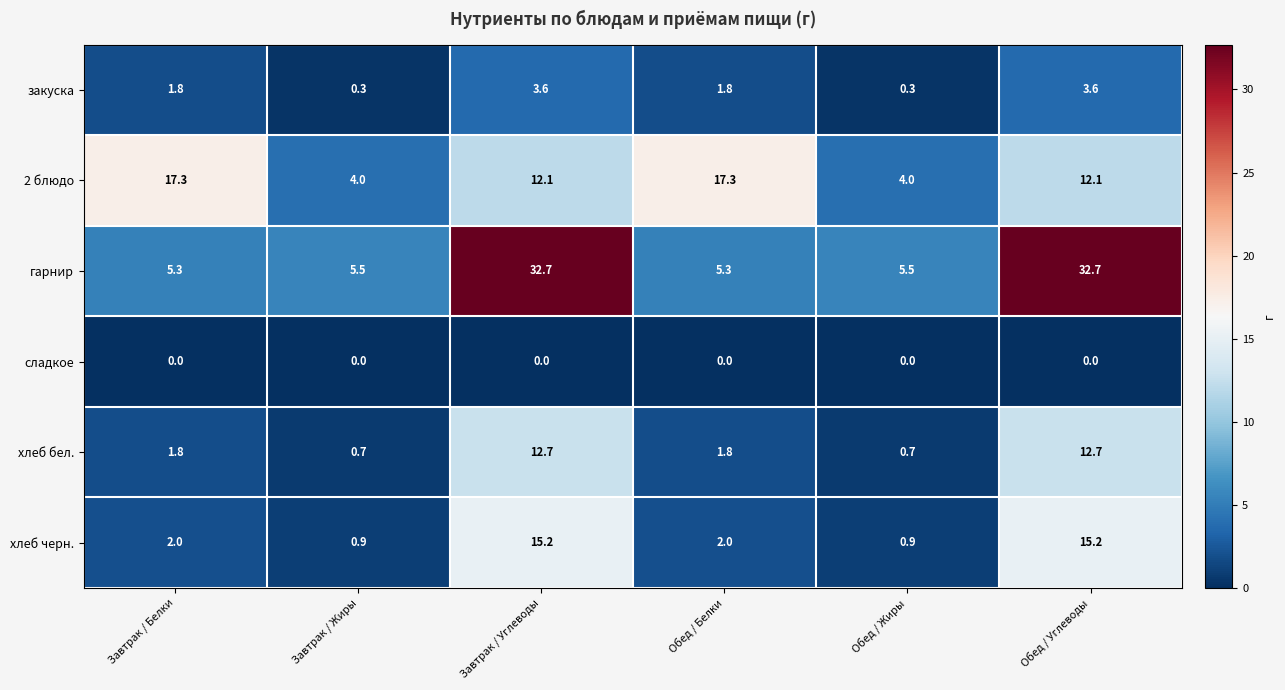

Which series has the largest total across all categories?

гарнир